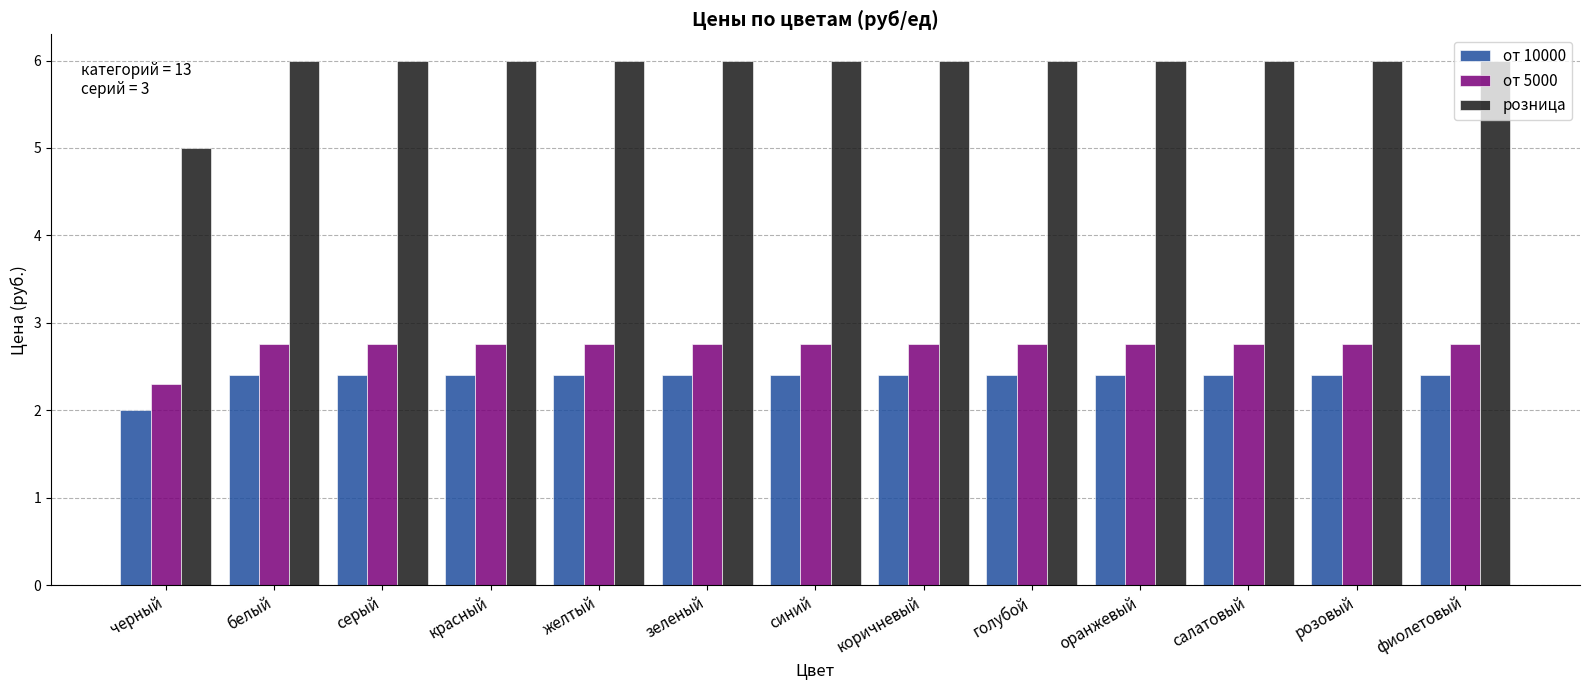

What is the total value across all series at желтый?

11.2